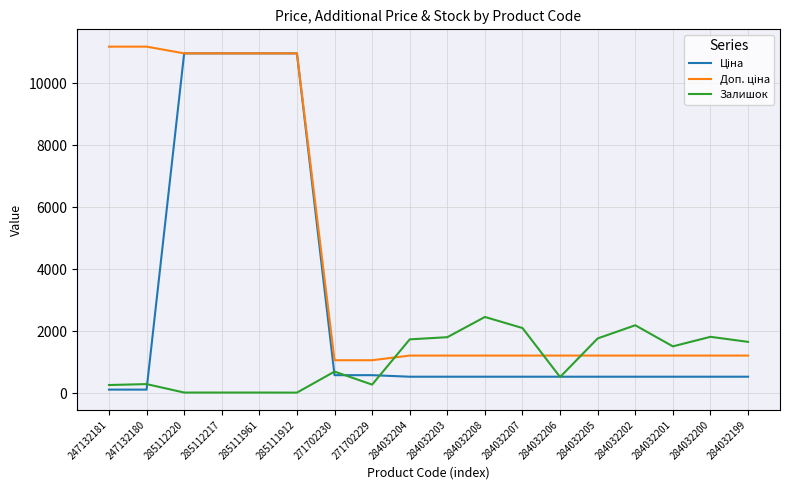

What is the total value across all series at 284032200?

3554.9